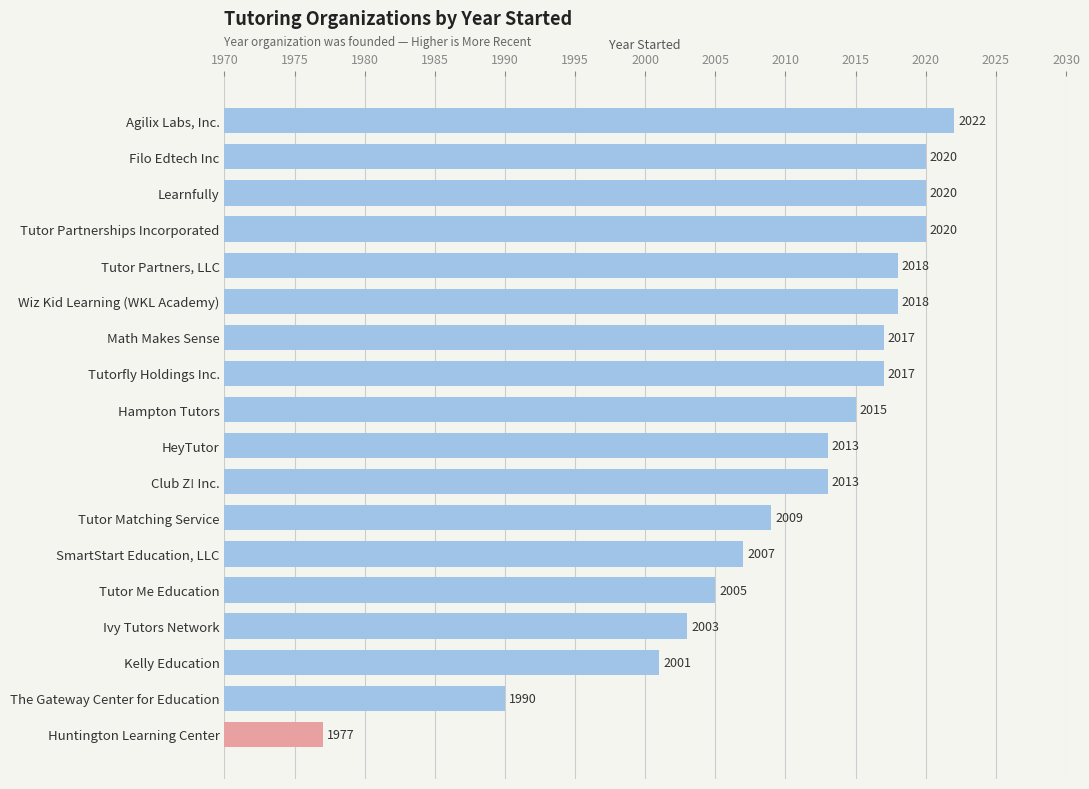

What is the sum of all values?

36185